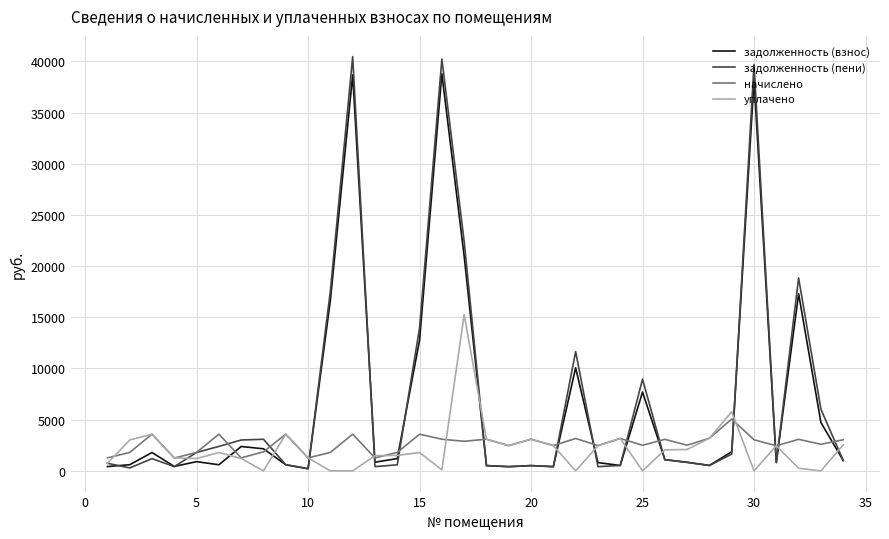

What is the maximum value shown in the chart?

40466.1